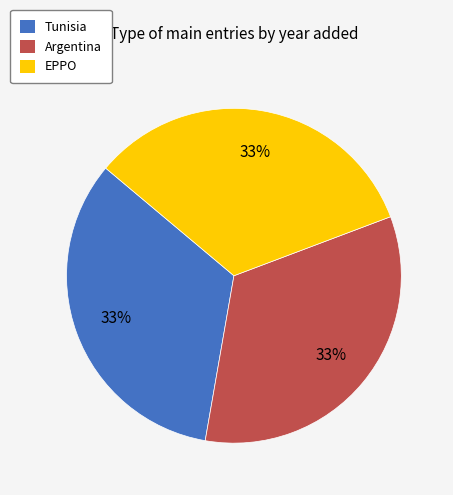

To the nearest percent, what is the combined percentage of Tunisia and EPPO?

67%